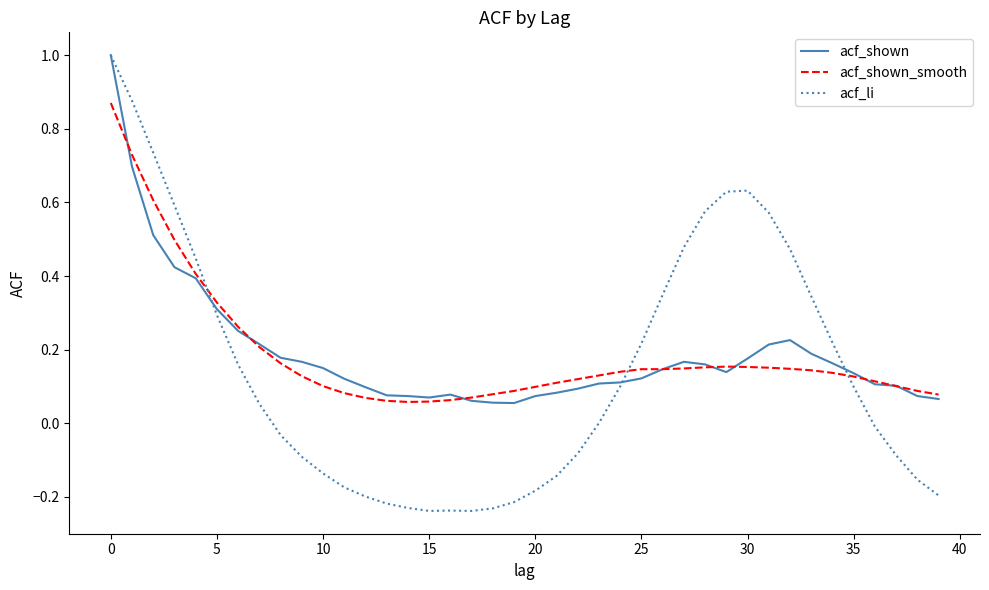

Which series has the largest range (max minus min)?

acf_li